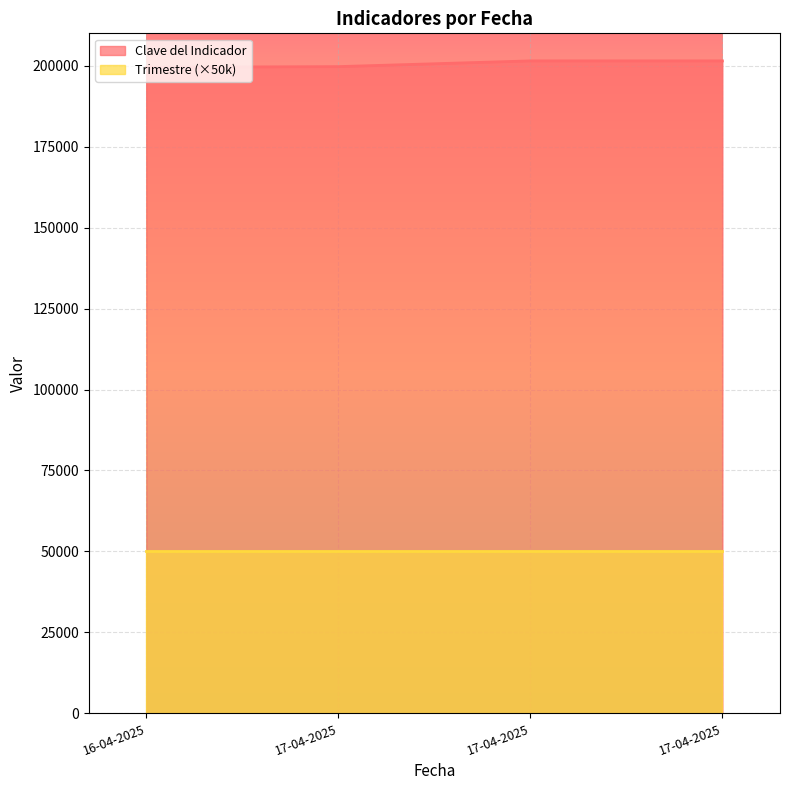

How many data points are less than 201490?

2